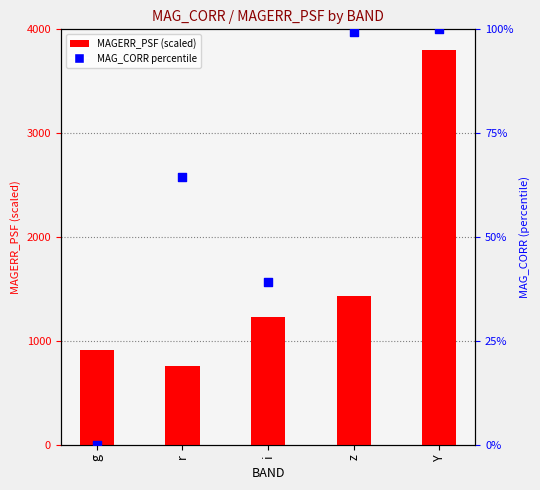

Which series reaches the minimum Y coordinate?

MAG_CORR percentile